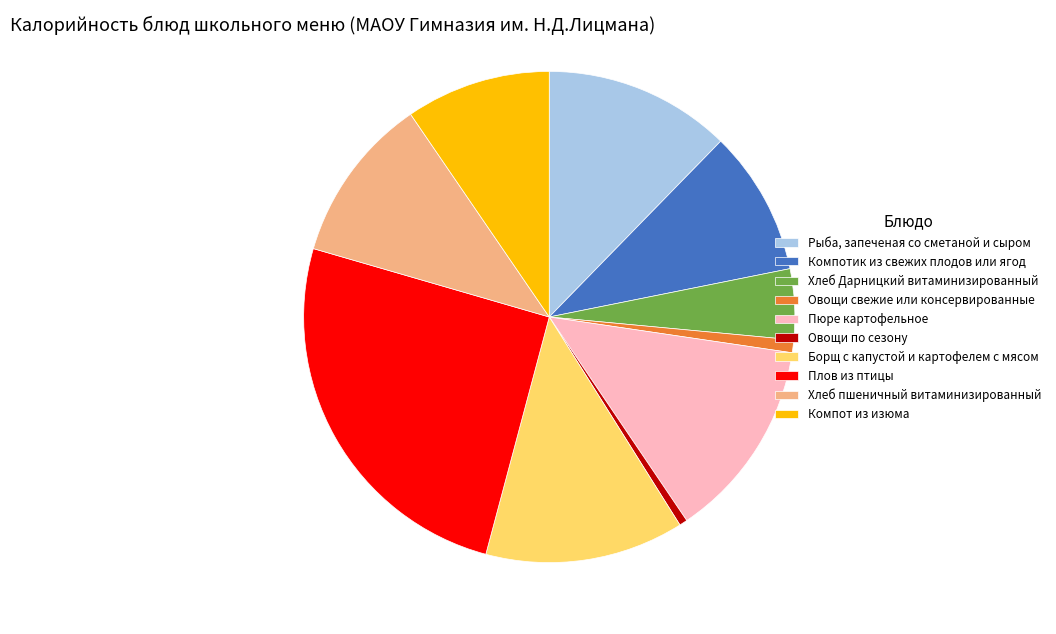

How many slices are in this pie chart?

10